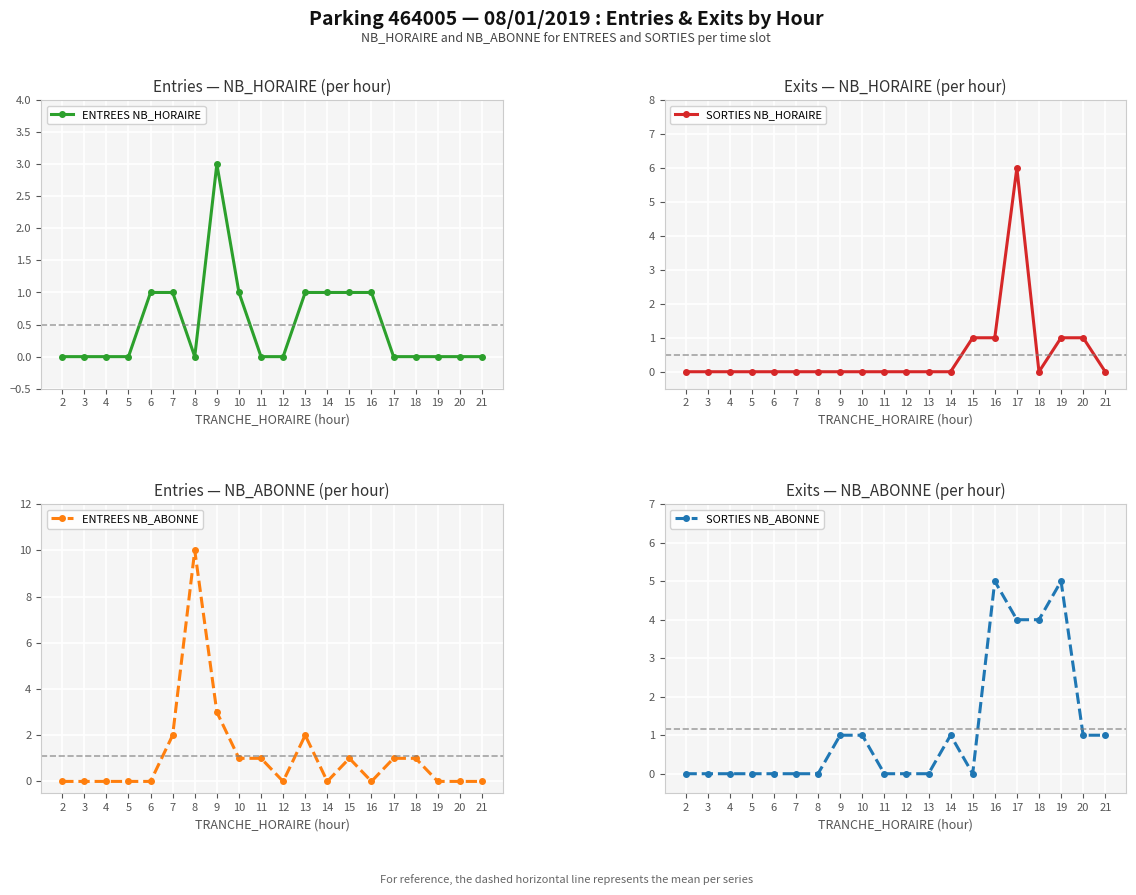

What are all the series names shown in the legend?

ENTREES NB_HORAIRE, SORTIES NB_HORAIRE, ENTREES NB_ABONNE, SORTIES NB_ABONNE